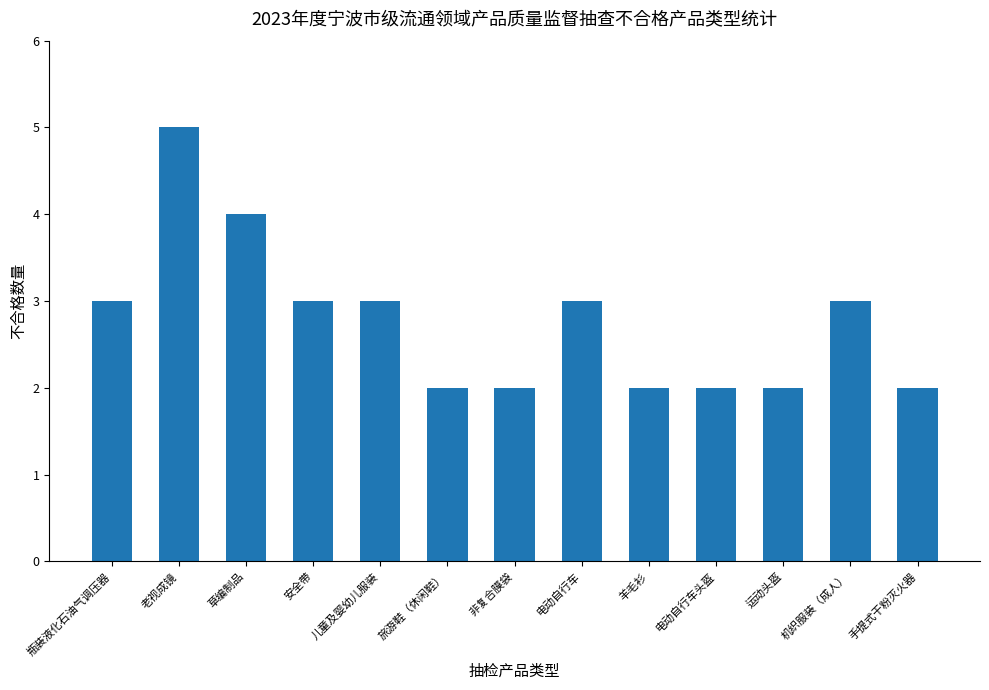

Is it true that the value at 老视成镜 is 1?

False